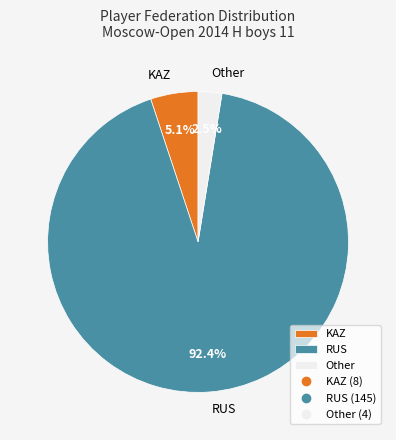

Which has a higher value, Other or RUS?

RUS